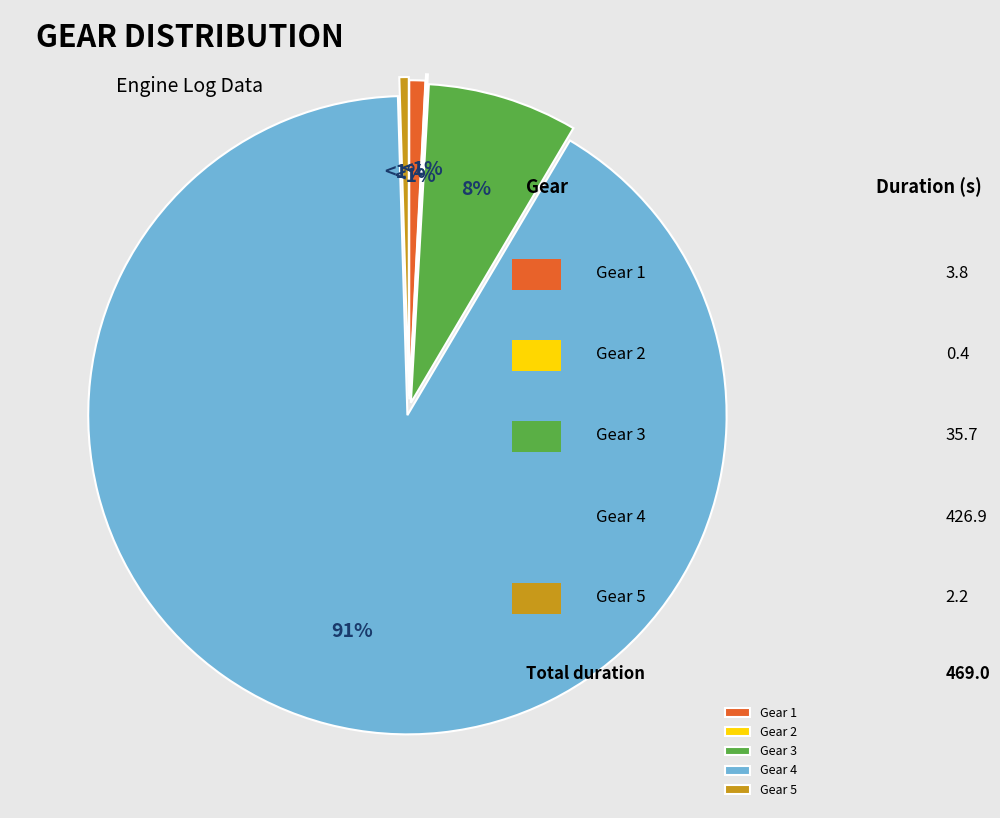

To the nearest percent, what is the difference between the largest and smallest slice percentages?

91%